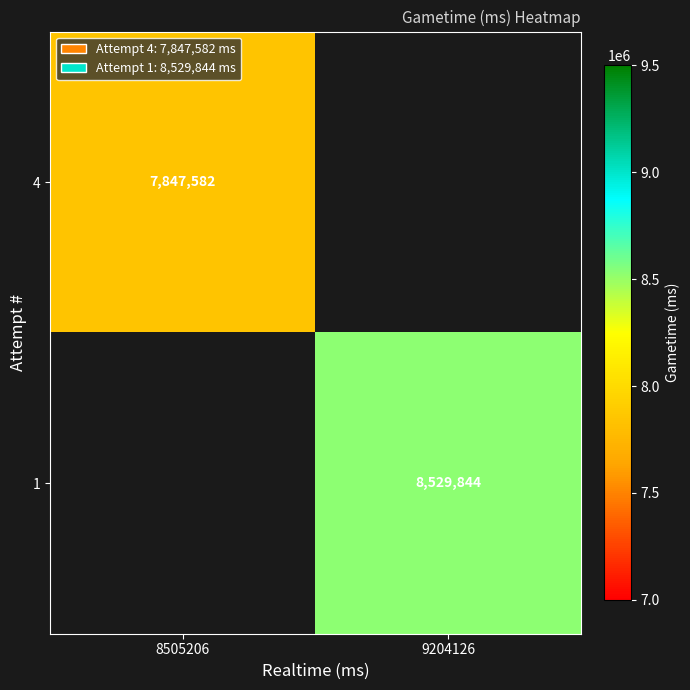

The value of 1 at 9204126 is 8529844. True or false?

True